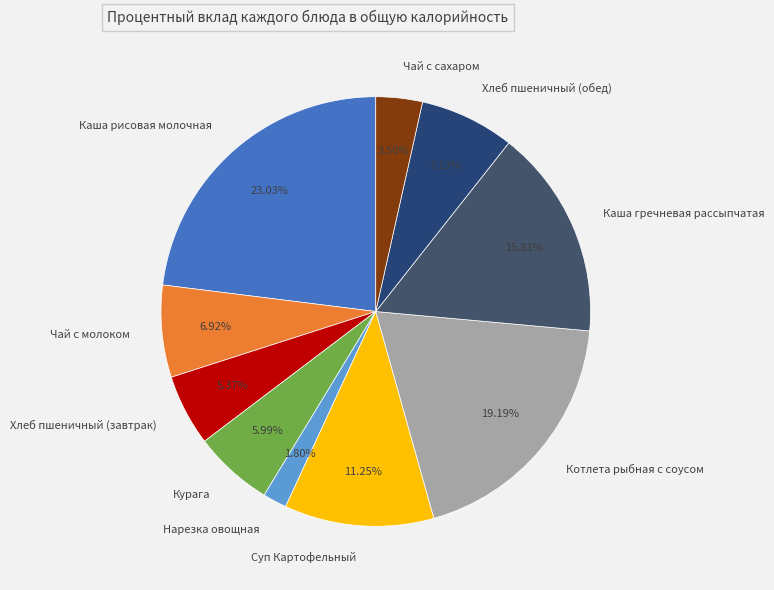

What is the total percentage of Нарезка овощная and Чай с молоком?

8.7%